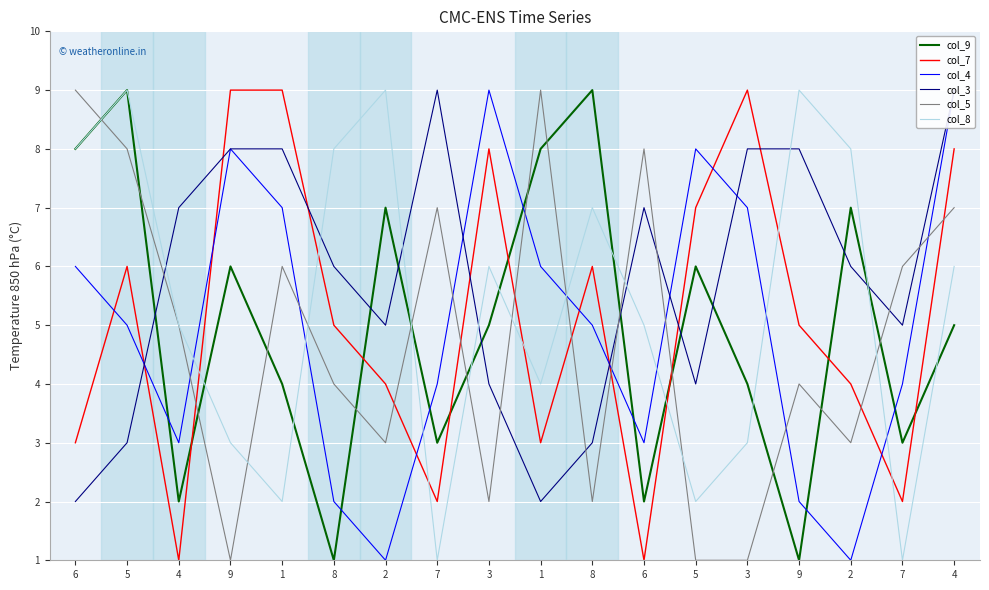

True or false: col_8 has more than 1 points higher than both neighbors.

True